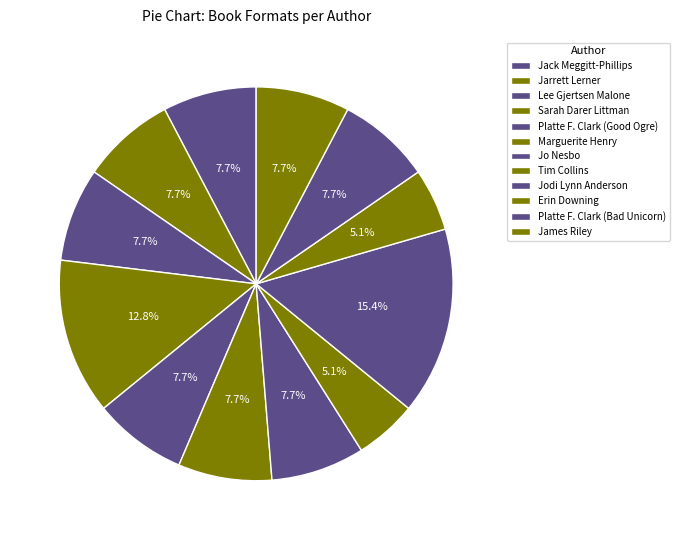

What is the ratio of the value at Lee Gjertsen Malone to the value at Marguerite Henry?

1.0